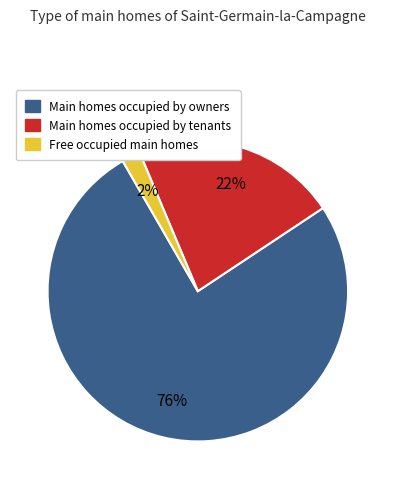

To the nearest percent, what is the average slice percentage?

33%